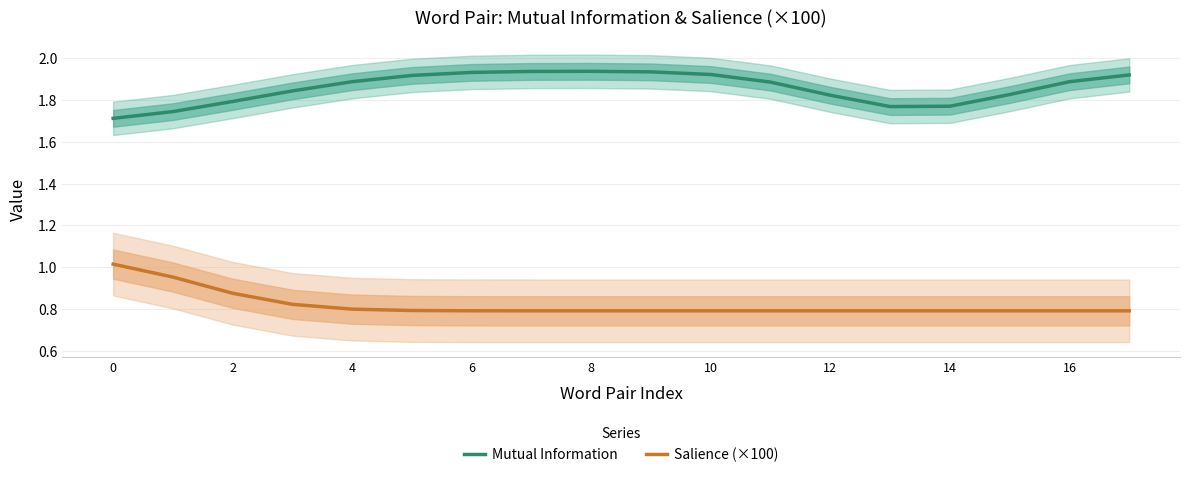

Count the number of data series in this chart.

2